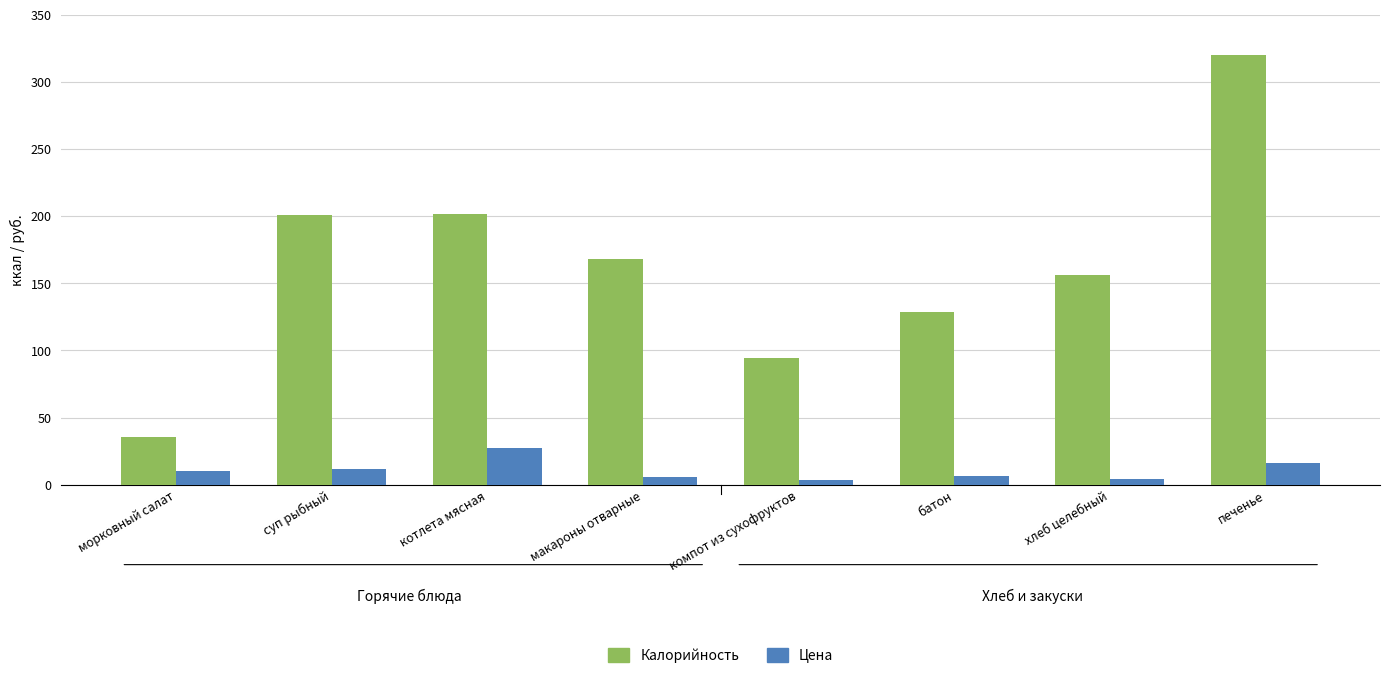

The value of Калорийность at морковный салат is 25.0. True or false?

False